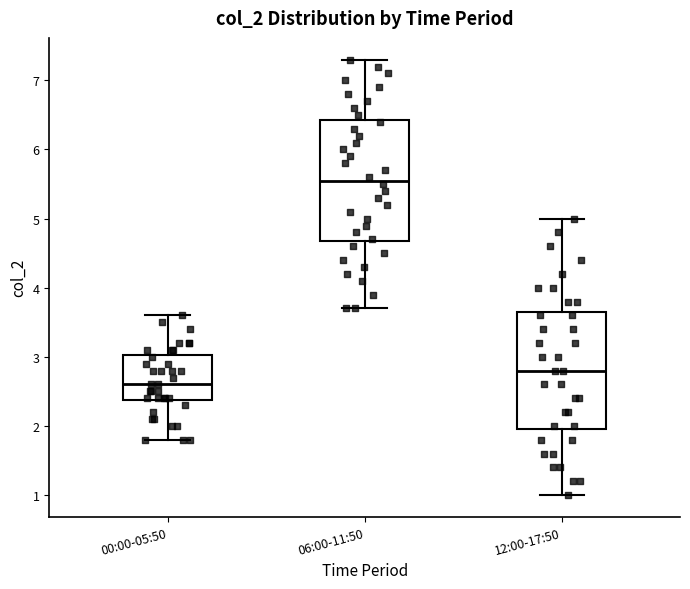

Reading left to right, transcribe this box plot: for each box, give where its median line is, the range the box spans, and where its two whiskers end, as read against the y-axis. The values are not printed on the chart, so give them approximately, as read against the axis.

00:00-05:50: median 2.6, box 2.4 to 3.0, whiskers 1.8 to 3.6
06:00-11:50: median 5.6, box 4.7 to 6.4, whiskers 3.7 to 7.3
12:00-17:50: median 2.8, box 2.0 to 3.7, whiskers 1.0 to 5.0